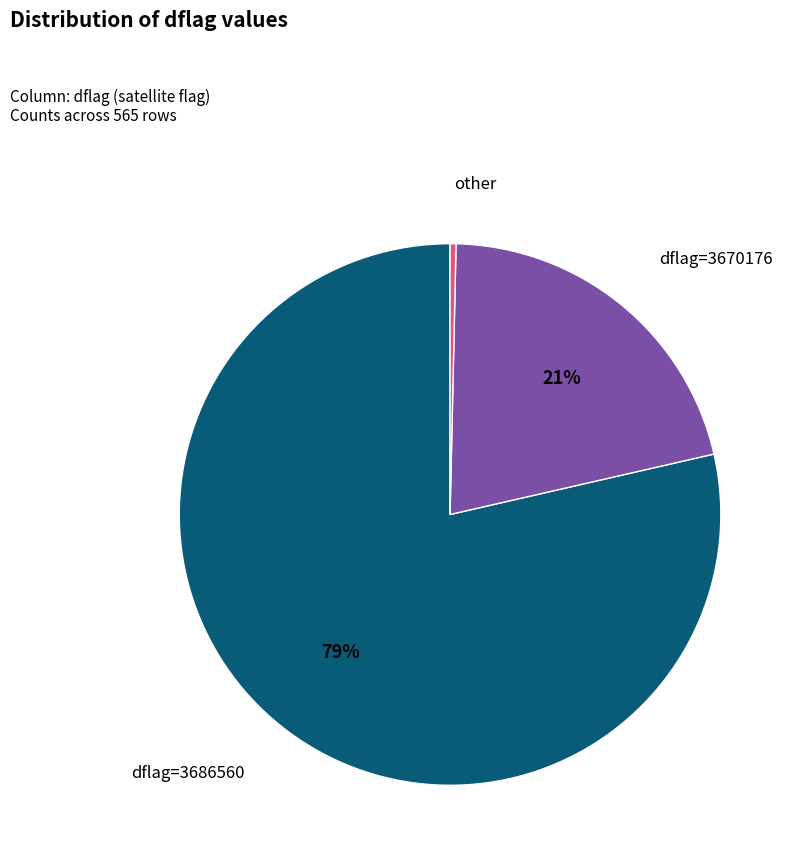

To the nearest percent, what is the average slice percentage?

33%